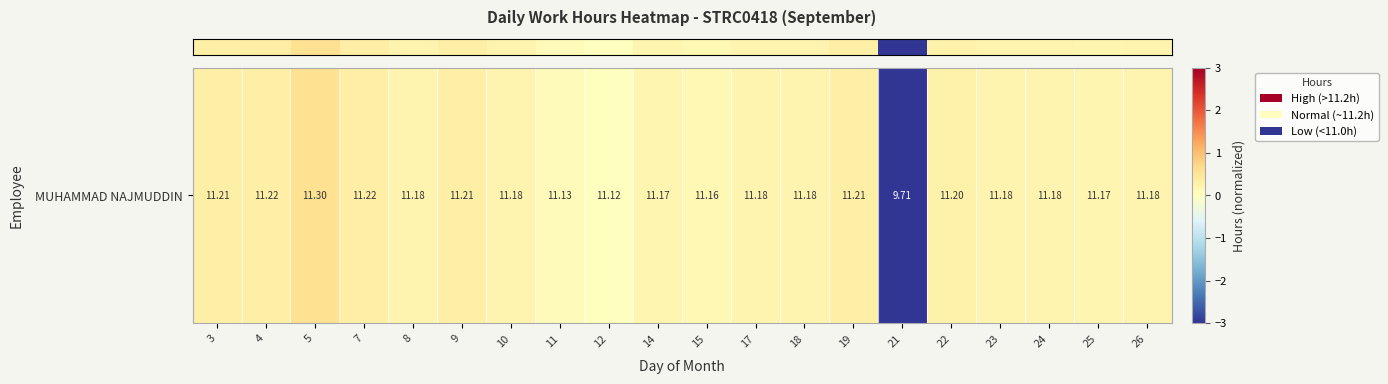

At which category does the chart reach its minimum across all series?

21